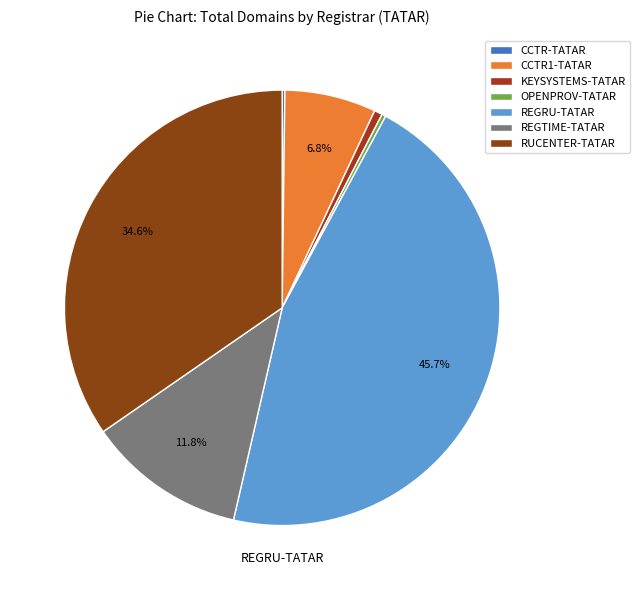

The CCTR1-TATAR slice represents 1% of the pie. True or false?

False